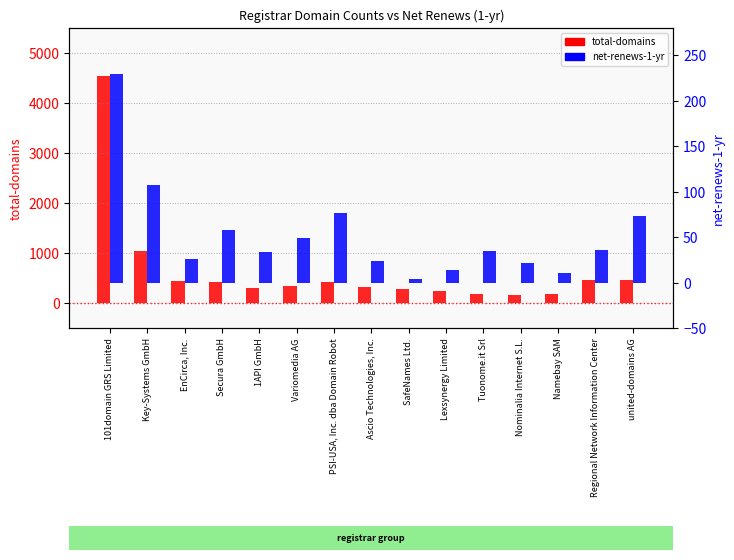

Is it true that net-renews-1-yr equals 58 at Secura GmbH?

True